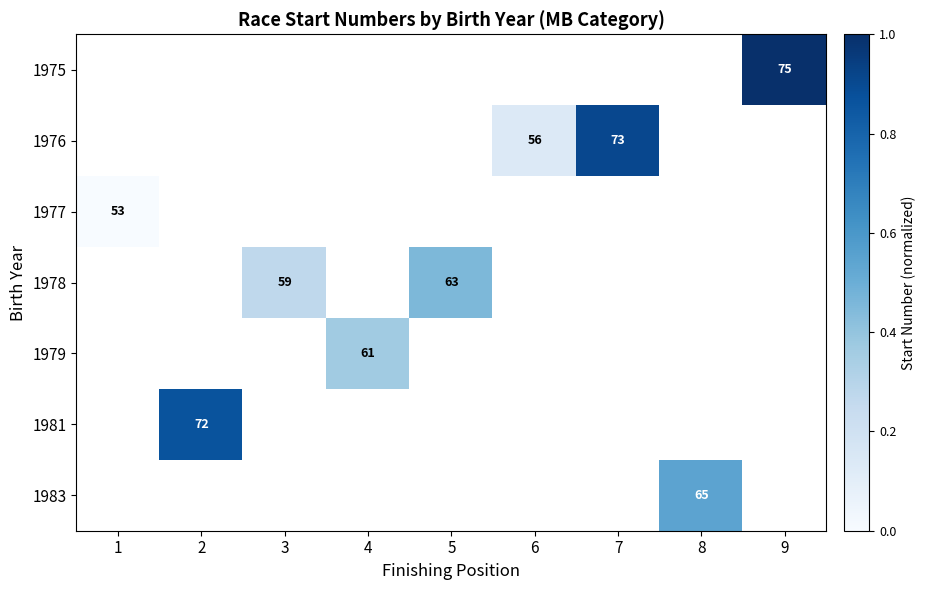

How many data points does each series have?

9